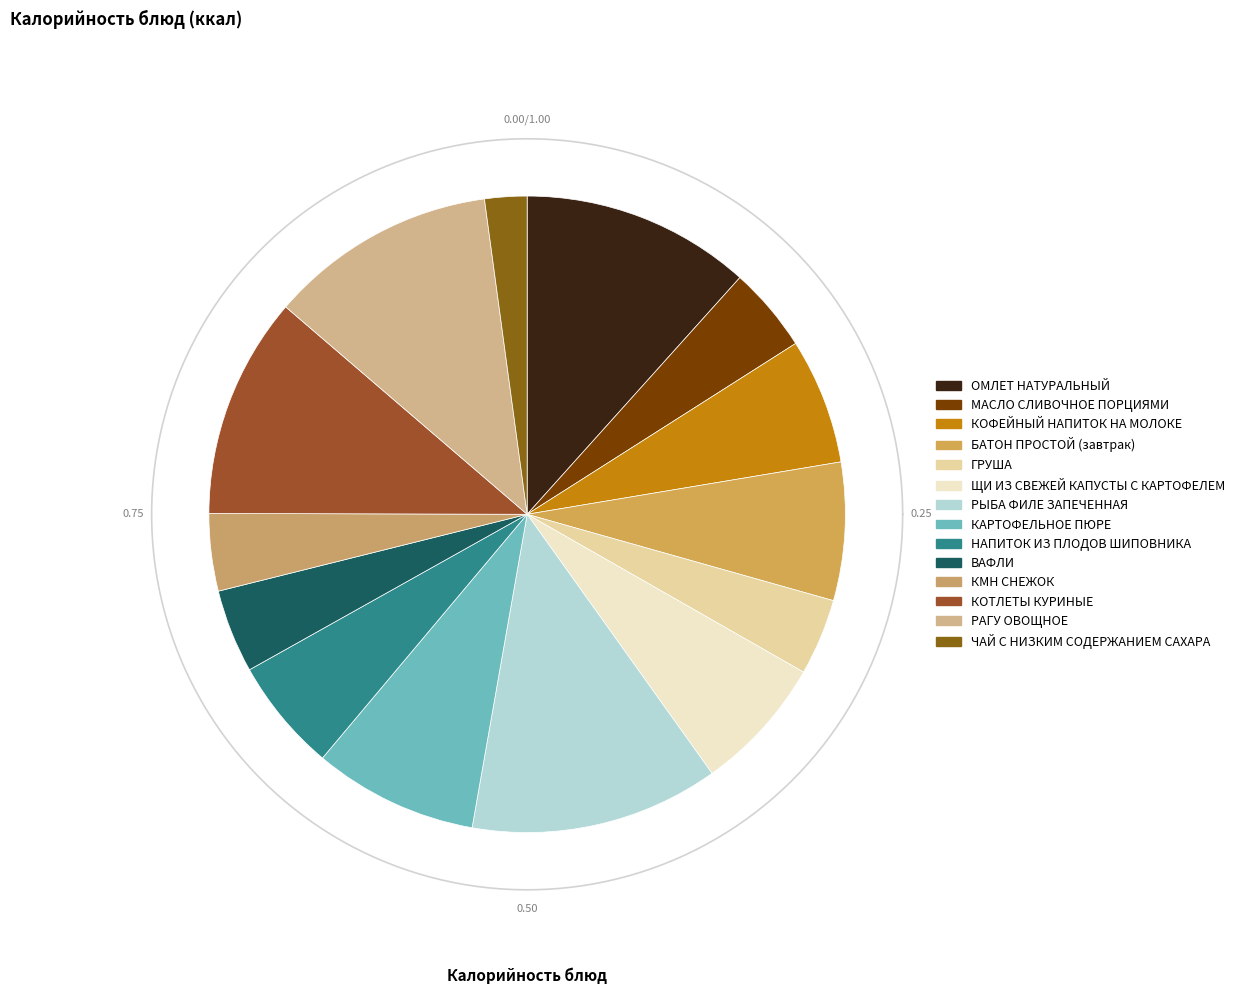

What percentage is the ГРУША slice, to the nearest percent?

4%